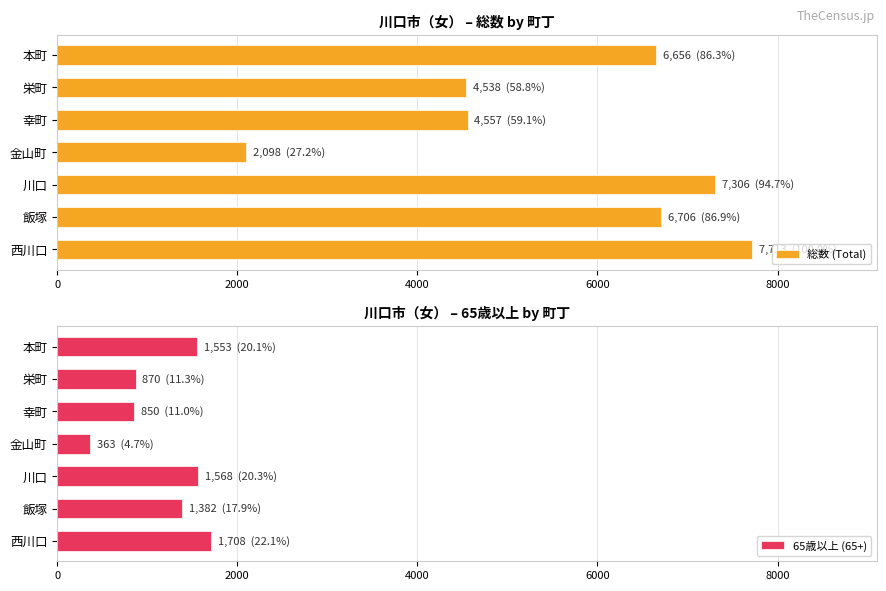

What is the minimum value for 総数 (Total)?

2098